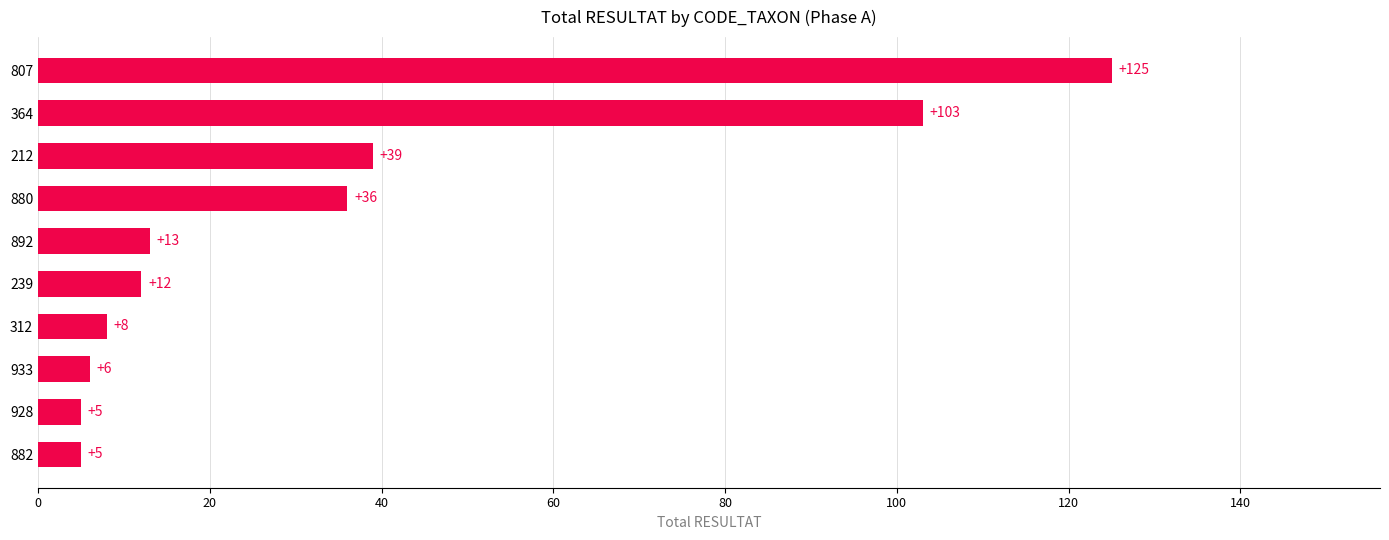

Between 880 and 239, which is larger?

880